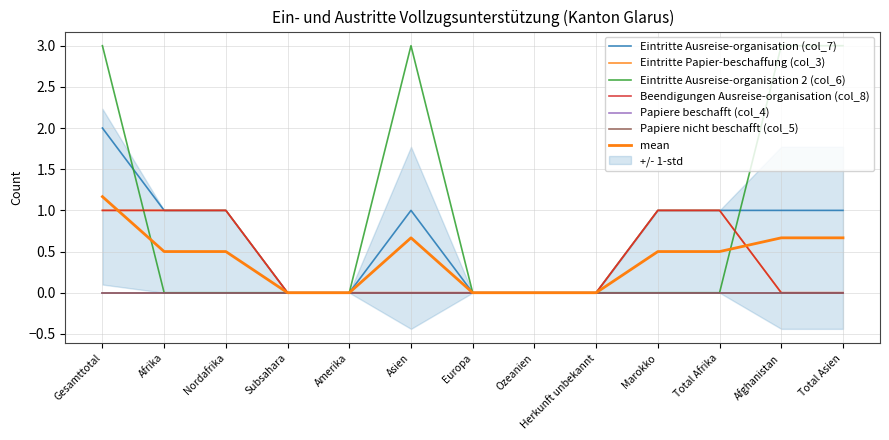

How many values in the Beendigungen Ausreise-organisation (col_8) series exceed 0?

5